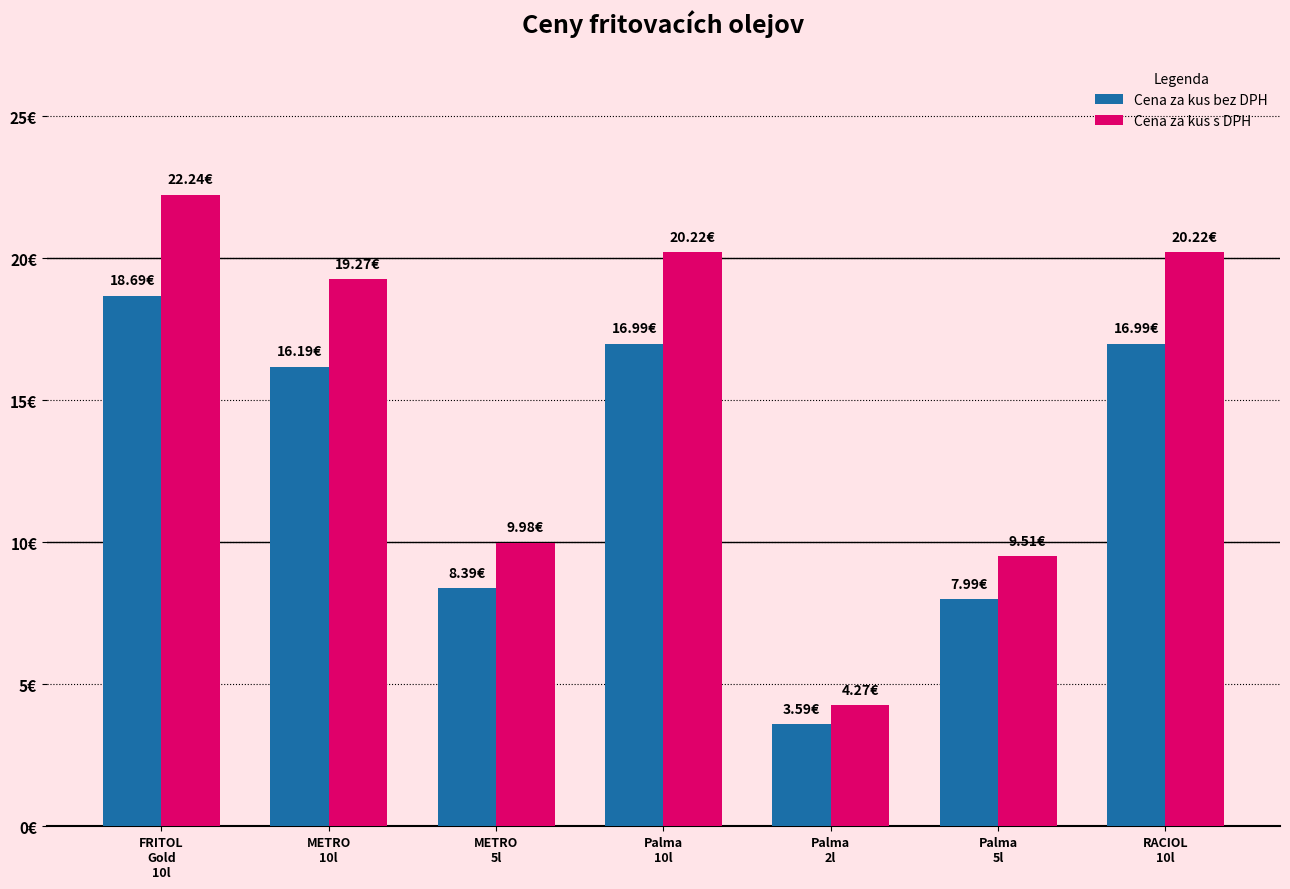

What is the difference between the second highest and minimum values in the Cena za kus bez DPH series?

13.4